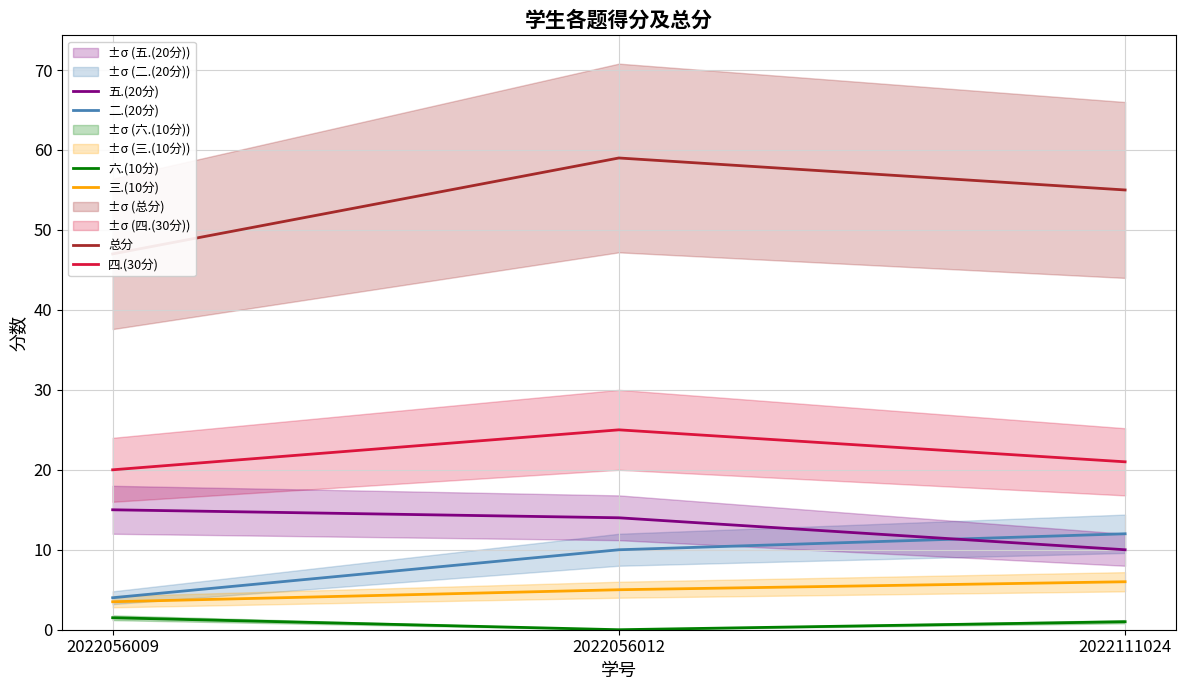

Is it true that 五.(20分) equals 14.0 at 2022056012?

True